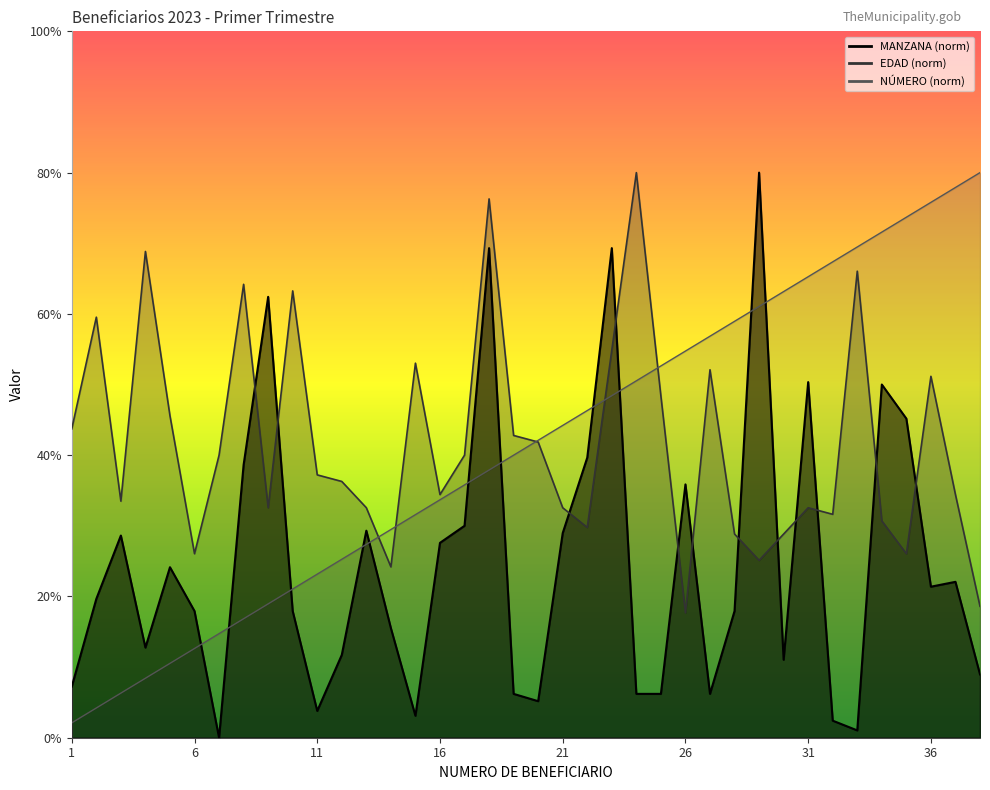

The NÚMERO series shows 36.8 at 7. True or false?

True